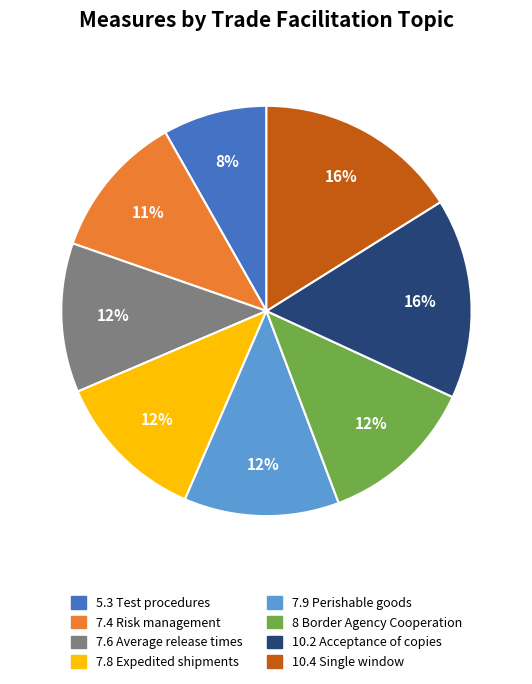

Approximately how many times larger is the value at 5.3 Test procedures compared to 8 Border Agency Cooperation?

0.7